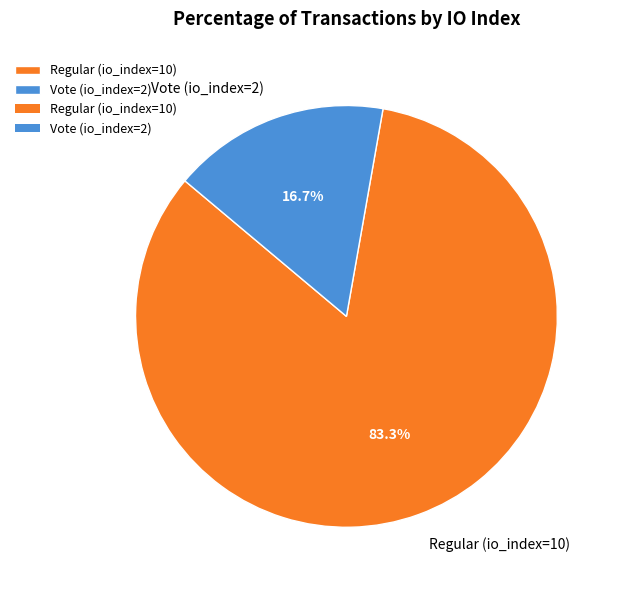

Combined, do Regular (io_index=10) and Vote (io_index=2) account for over 50%?

Yes